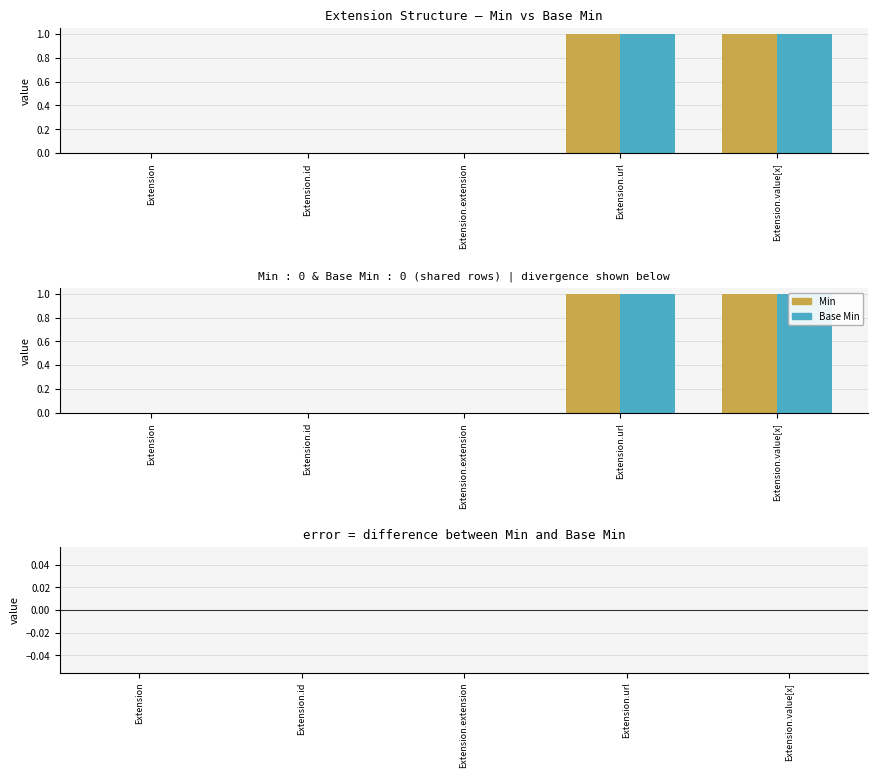

At which label does Min reach its minimum?

Extension